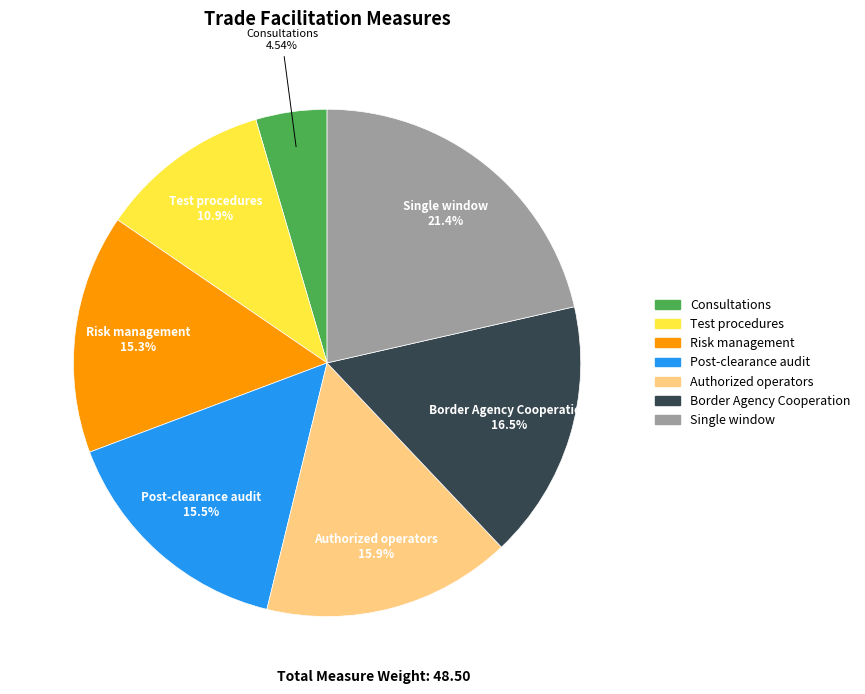

How many slices are in this pie chart?

7